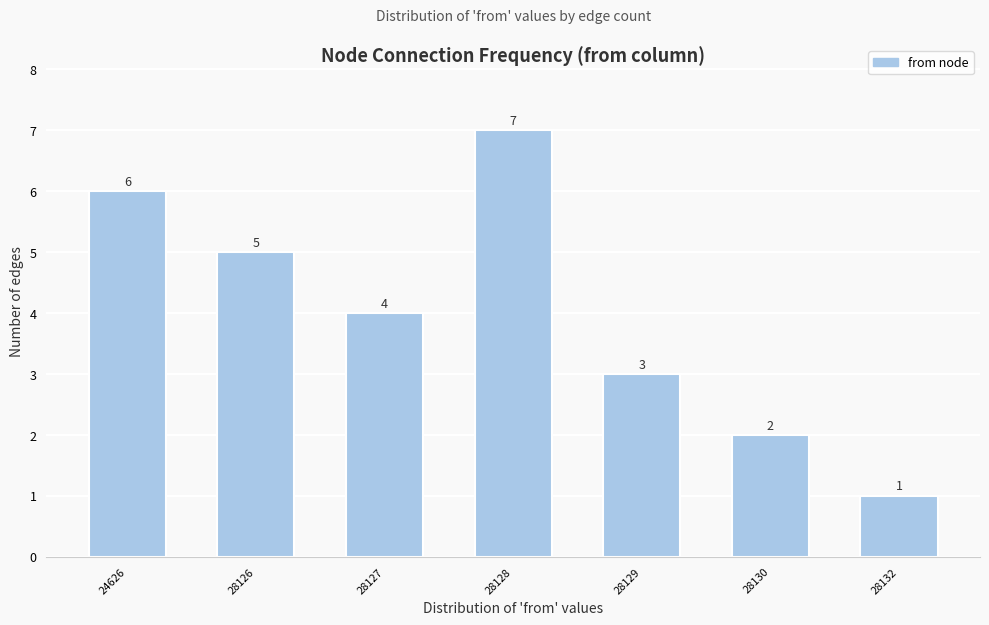

Reading right to left, extract all data points from this chart.

1	2	3	7	4	5	6